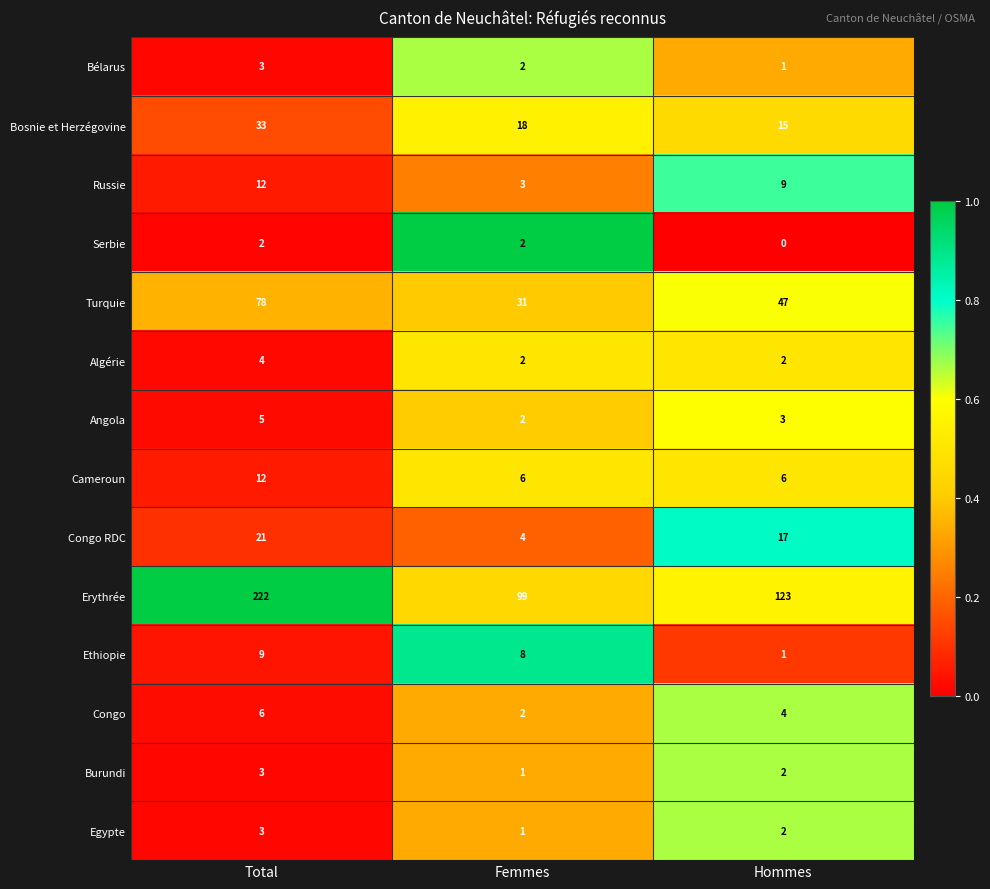

True or false: Angola has a value of 4 at Hommes.

False